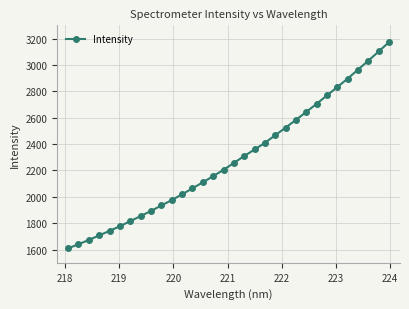

What is the value of the 14th point from the left?

2110.2